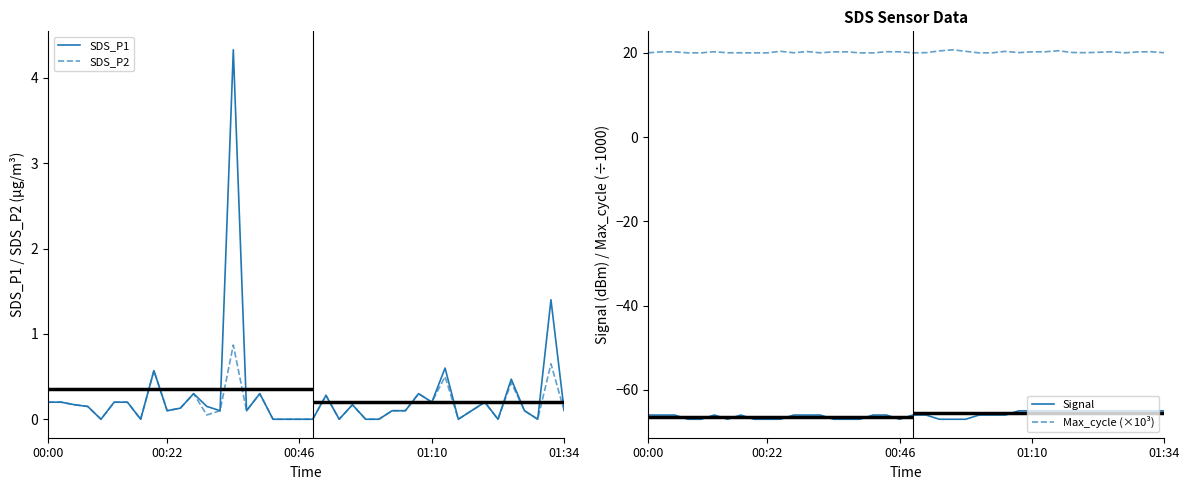

What is the approximate value of SDS_P2 at 00:00?

0.2